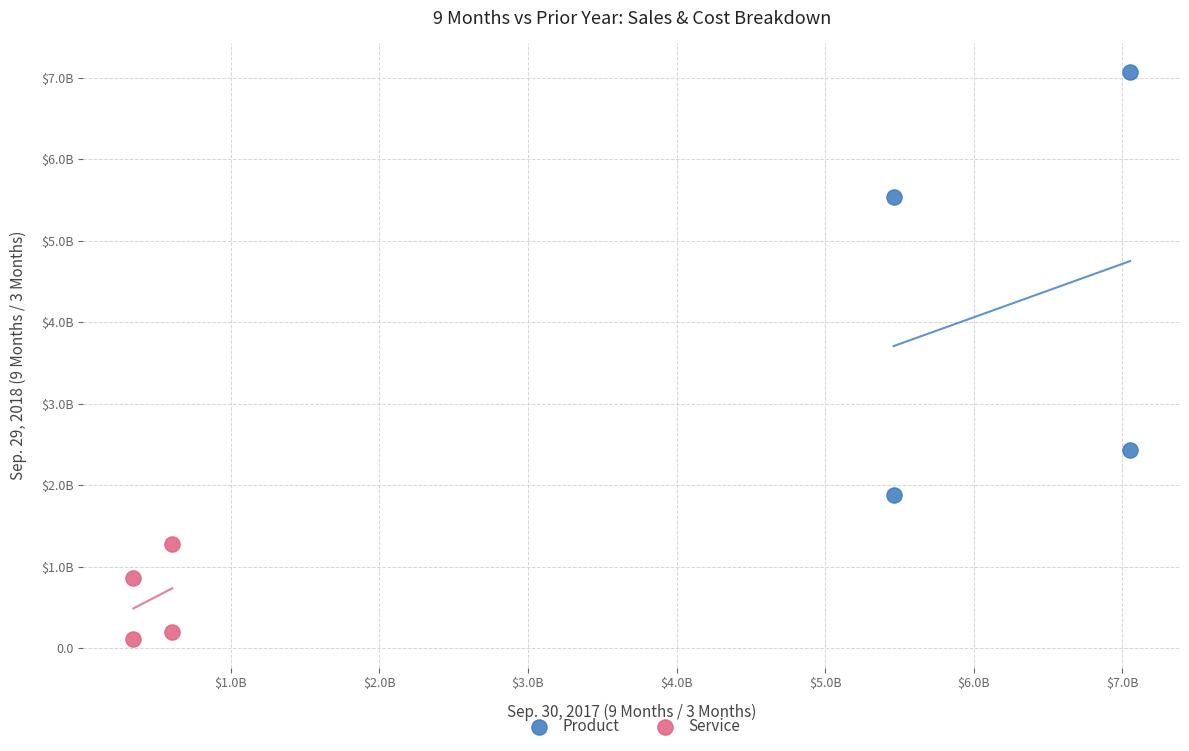

Which series reaches the maximum Y coordinate?

Product